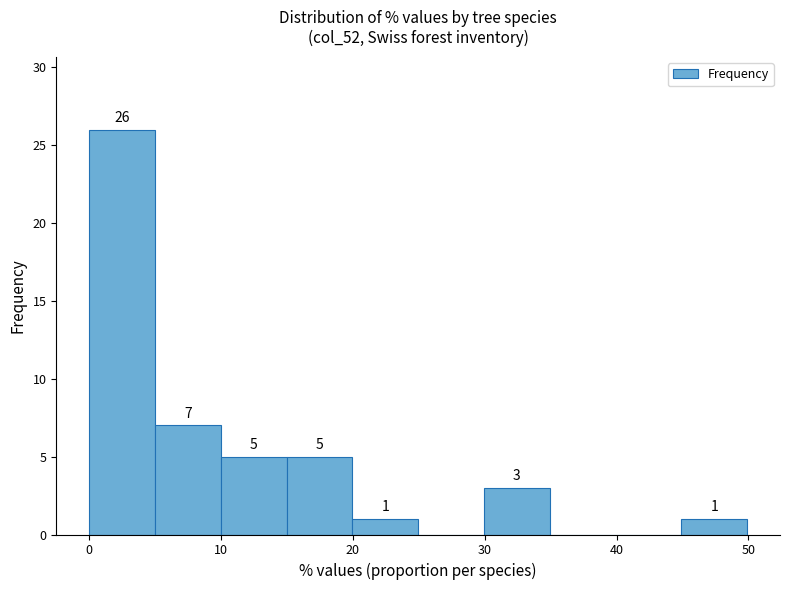

Over which range of the x-axis is the bar tallest?

0 to 5